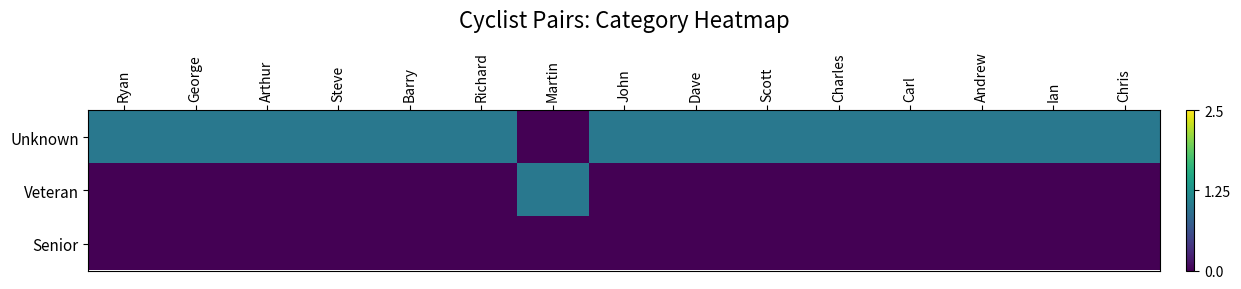

Reading left to right, extract all data points from this chart.

Unknown: Ryan=1	George=1	Arthur=1	Steve=1	Barry=1	Richard=1	Martin=0	John=1	Dave=1	Scott=1	Charles=1	Carl=1	Andrew=1	Ian=1	Chris=1
Veteran: Ryan=0	George=0	Arthur=0	Steve=0	Barry=0	Richard=0	Martin=1	John=0	Dave=0	Scott=0	Charles=0	Carl=0	Andrew=0	Ian=0	Chris=0
Senior: Ryan=0	George=0	Arthur=0	Steve=0	Barry=0	Richard=0	Martin=0	John=0	Dave=0	Scott=0	Charles=0	Carl=0	Andrew=0	Ian=0	Chris=0